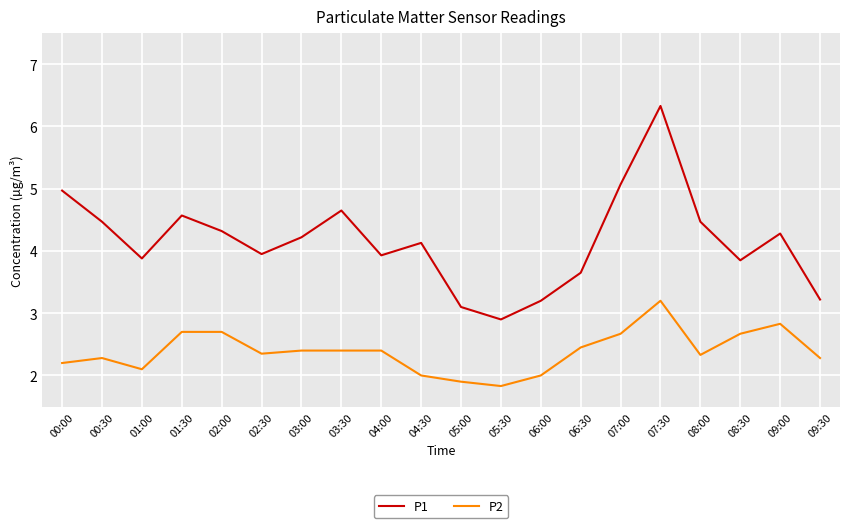

Where does the P2 series first go above 2?

00:00